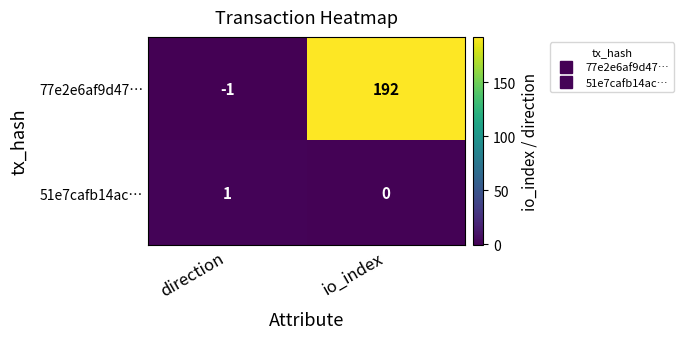

At io_index, list the series in order from largest to smallest.

77e2e6af9d47…, 51e7cafb14ac…